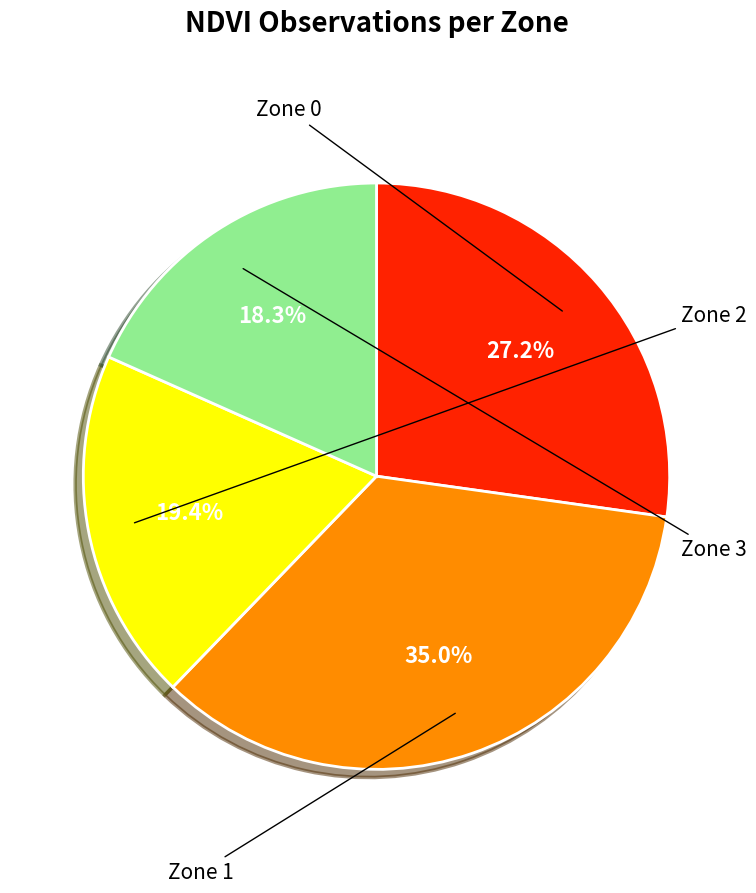

Is there a majority slice in this chart?

No